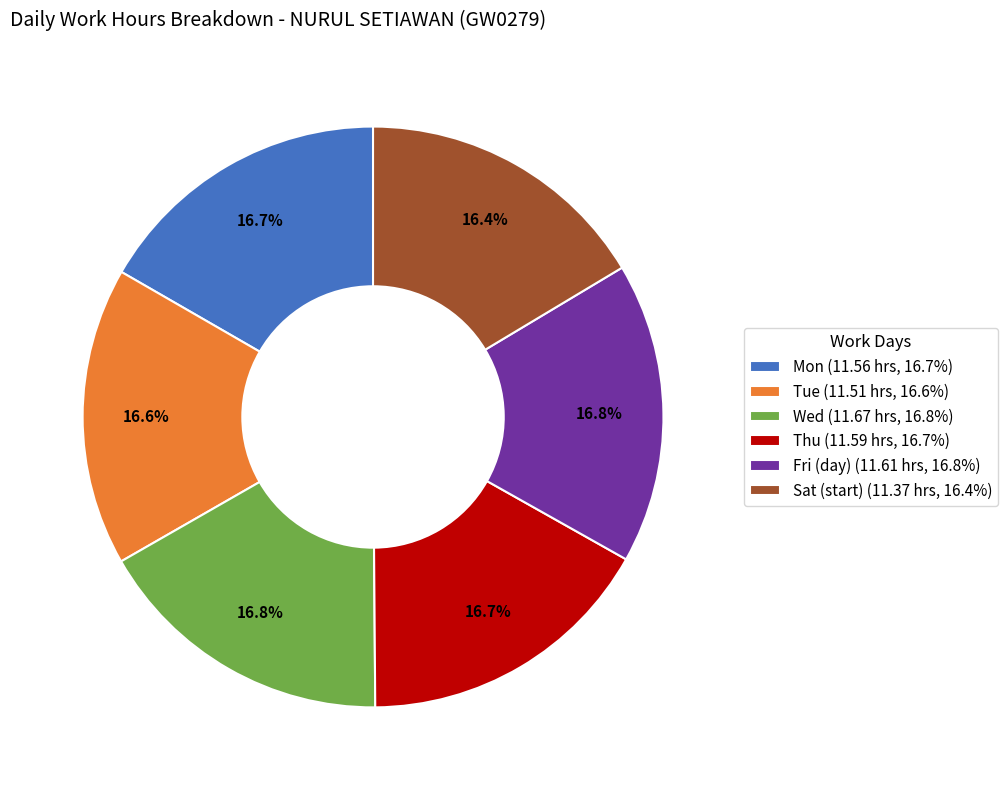

The Thu slice represents 7% of the pie. True or false?

False